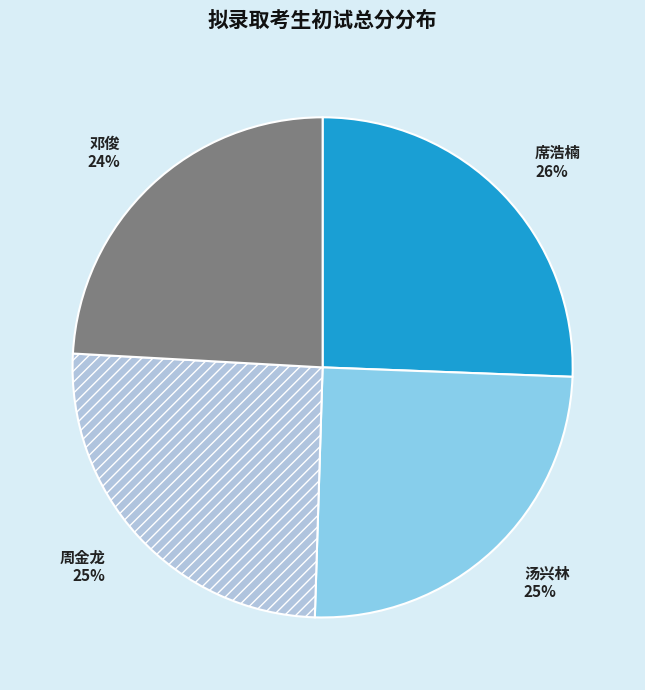

Combined, do 汤兴林 and 邓俊 account for over 50%?

No